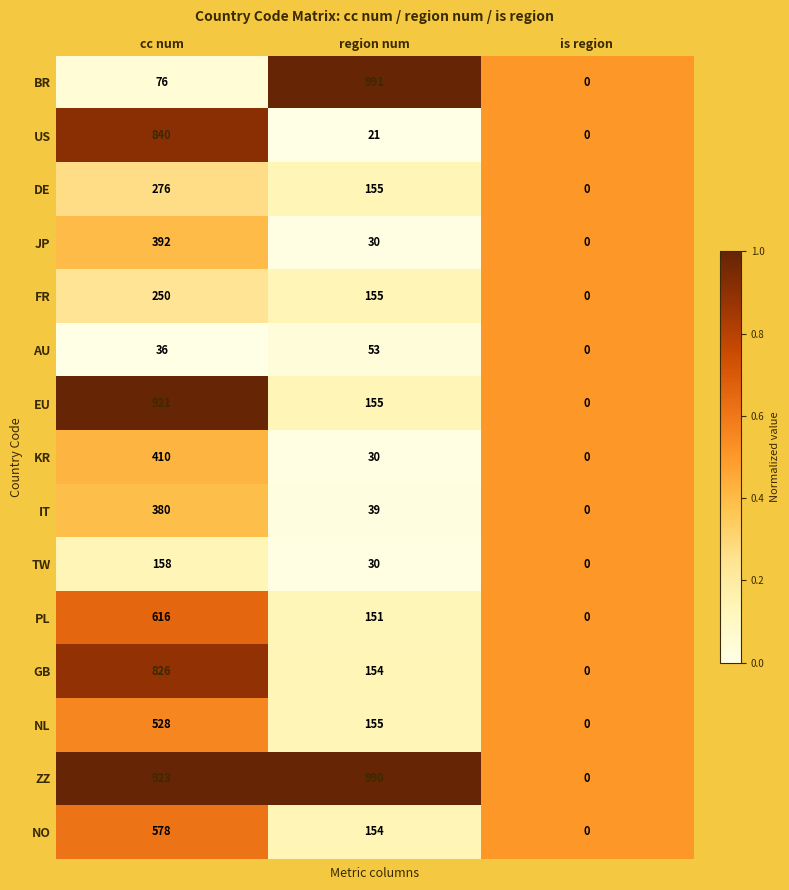

How many distinct data groups are displayed?

15